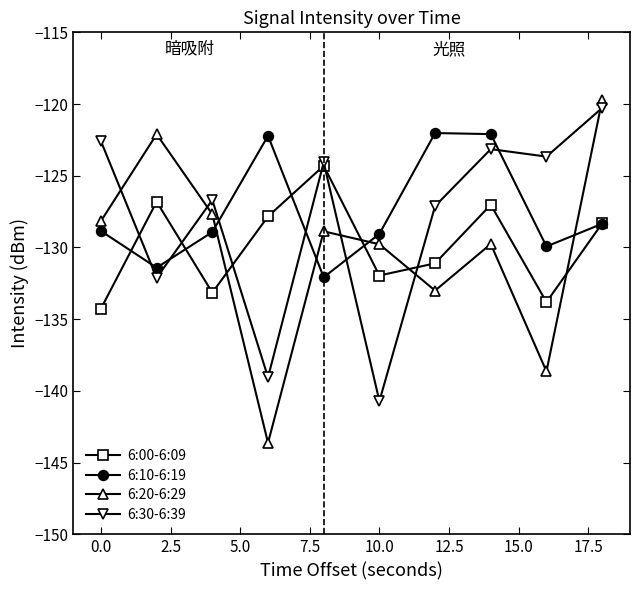

List the series in order of their peak value, highest first.

6:20-6:29, 6:30-6:39, 6:10-6:19, 6:00-6:09